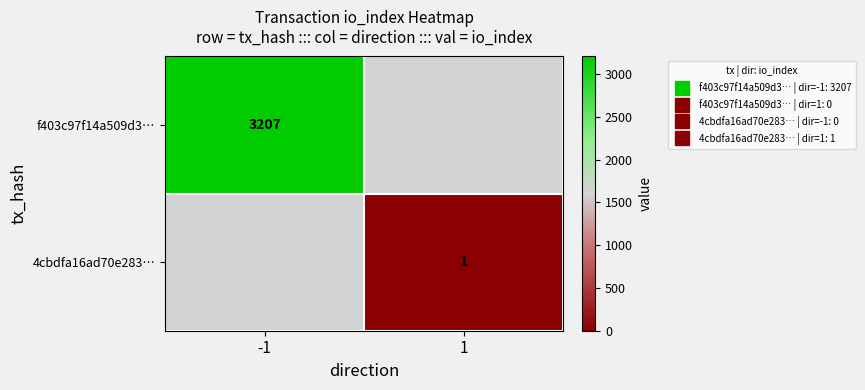

What is the smallest value displayed?

1.0